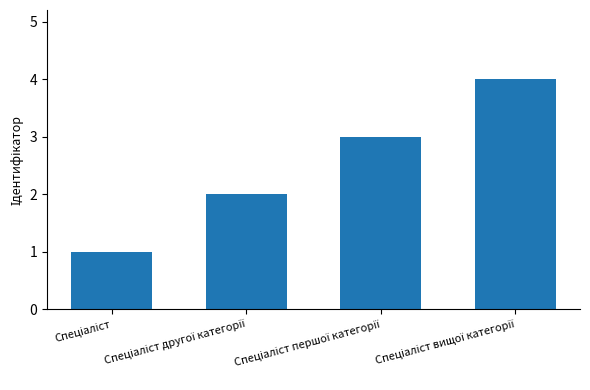

What is the difference between the maximum and minimum values?

3